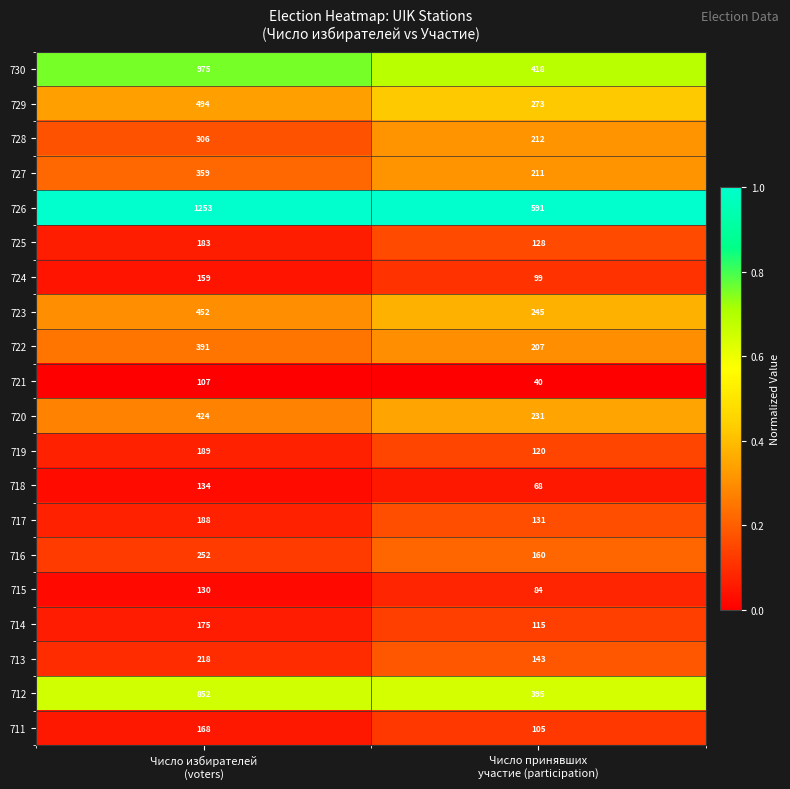

Rank the series at Число избирателей
(voters) from highest to lowest value.

726, 730, 712, 729, 723, 720, 722, 727, 728, 716, 713, 719, 717, 725, 714, 711, 724, 718, 715, 721